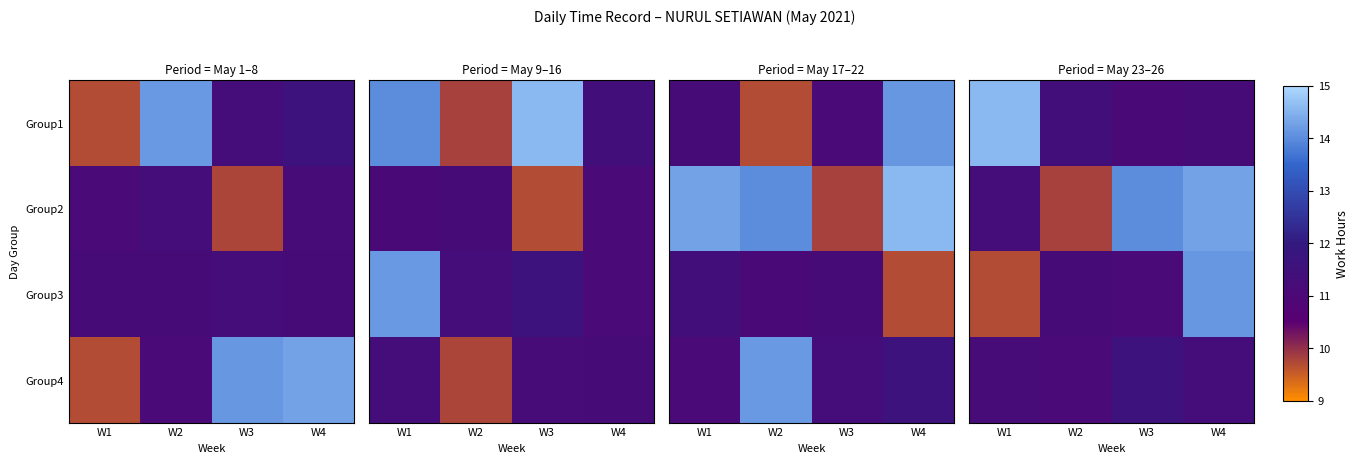

What is the sum of the Group2 values at W1 and W3?

25.3